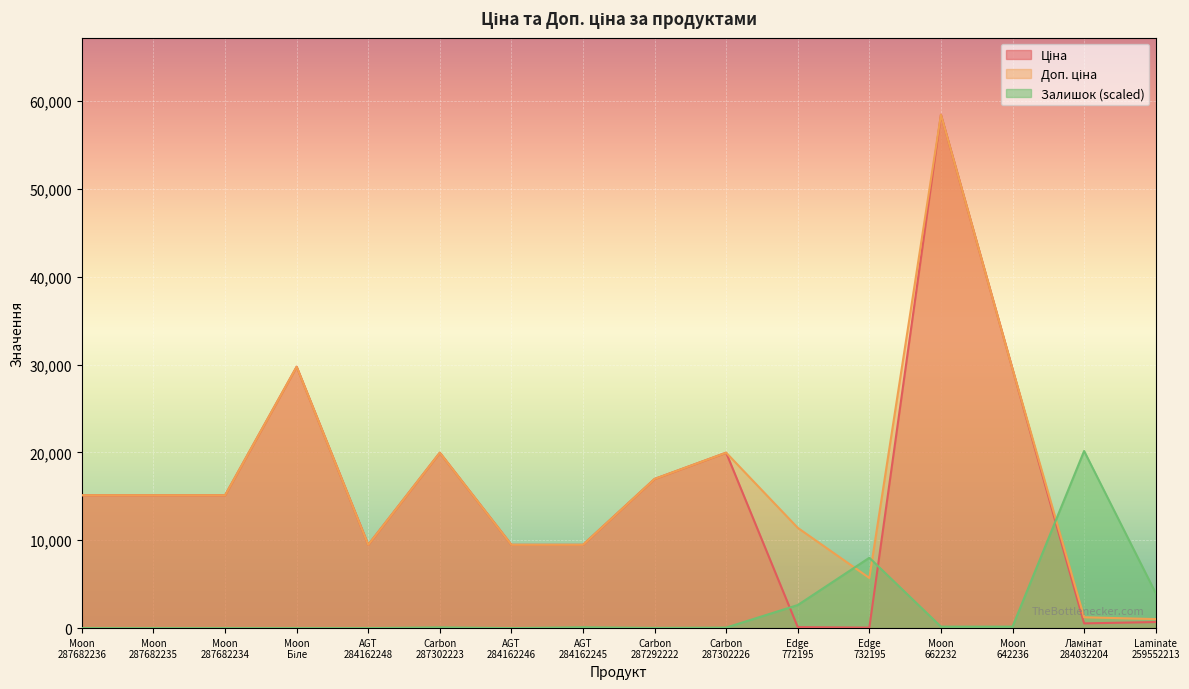

Which series has the largest total across all categories?

Доп. ціна